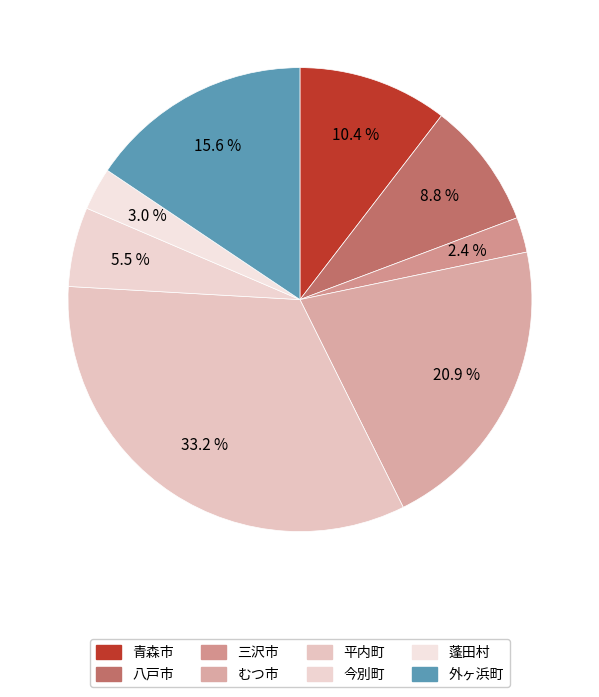

How many slices are in this pie chart?

8